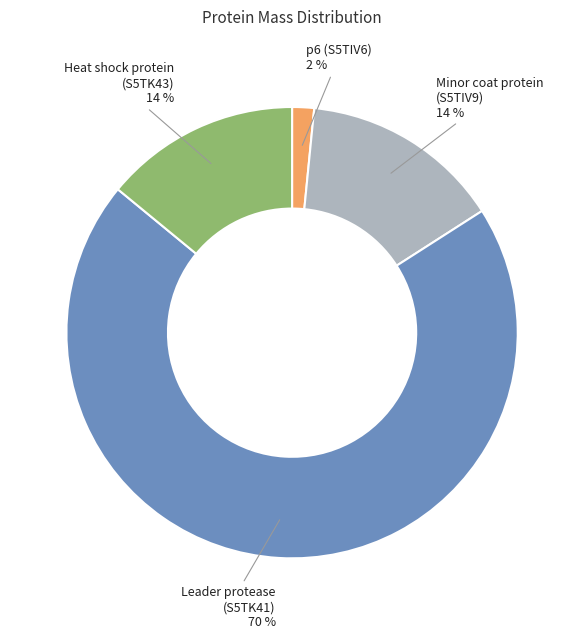

What percentage is the Heat shock protein (S5TK43) slice, to the nearest percent?

14%